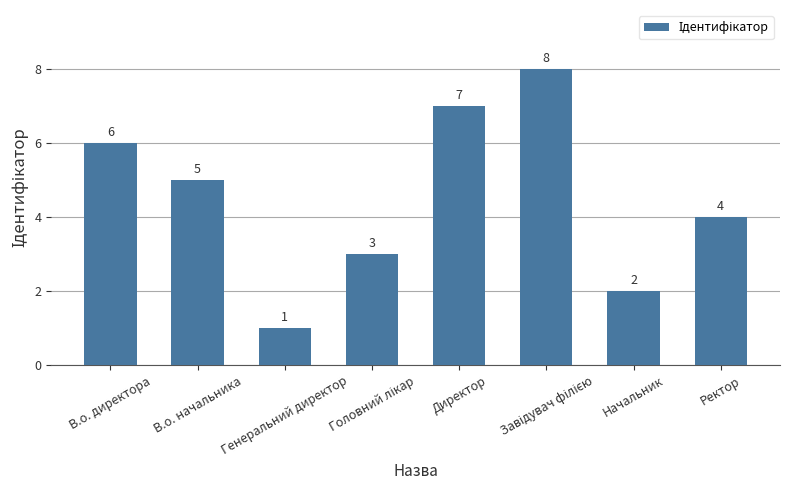

What position from the right is Начальник?

2